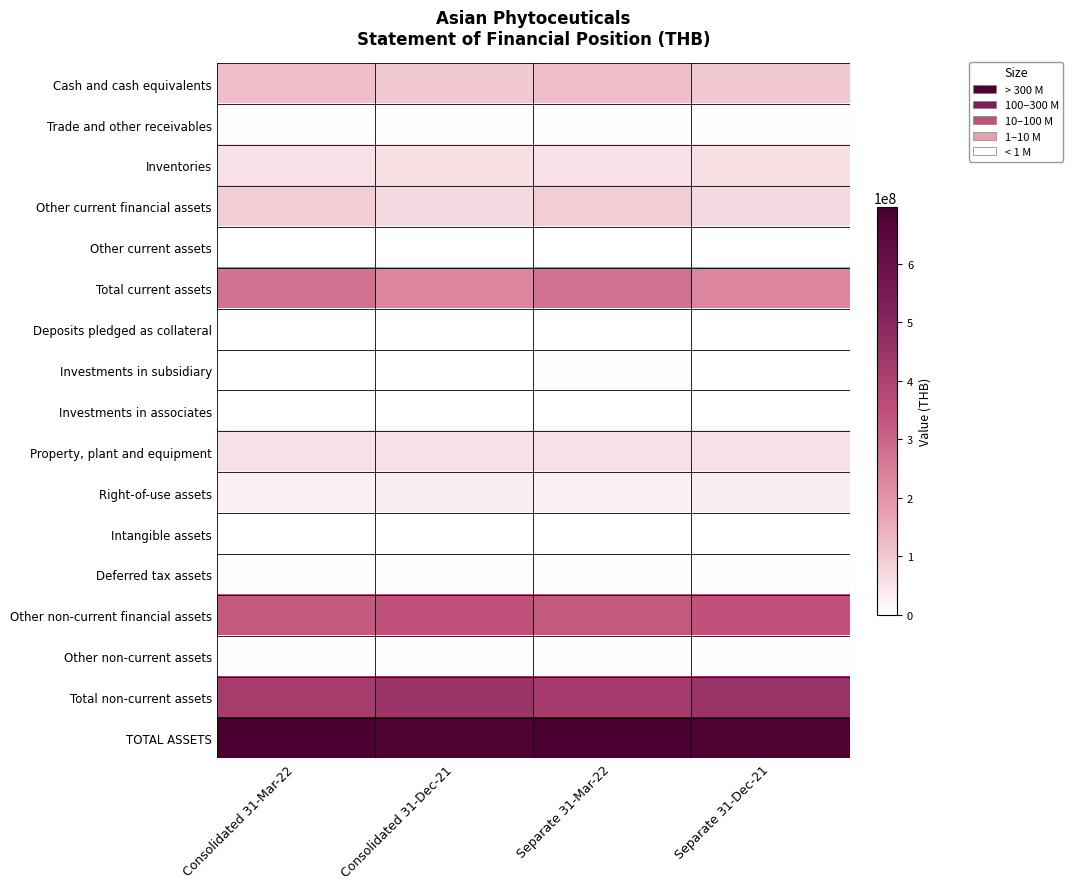

Reading left to right, extract all data points from this chart.

Cash and cash equivalents: Consolidated 31-Mar-22=118184911	Consolidated 31-Dec-21=98593152	Separate 31-Mar-22=117934911	Separate 31-Dec-21=98593152
Trade and other receivables: Consolidated 31-Mar-22=5677189	Consolidated 31-Dec-21=5279577	Separate 31-Mar-22=5677189	Separate 31-Dec-21=5279577
Inventories: Consolidated 31-Mar-22=57156424	Consolidated 31-Dec-21=58614249	Separate 31-Mar-22=57156424	Separate 31-Dec-21=58614249
Other current financial assets: Consolidated 31-Mar-22=91558283	Consolidated 31-Dec-21=68323294	Separate 31-Mar-22=91558283	Separate 31-Dec-21=68323294
Other current assets: Consolidated 31-Mar-22=444046	Consolidated 31-Dec-21=302224	Separate 31-Mar-22=444046	Separate 31-Dec-21=302224
Total current assets: Consolidated 31-Mar-22=273020853	Consolidated 31-Dec-21=231112496	Separate 31-Mar-22=272770853	Separate 31-Dec-21=231112496
Deposits pledged as collateral: Consolidated 31-Mar-22=528867	Consolidated 31-Dec-21=528867	Separate 31-Mar-22=528867	Separate 31-Dec-21=528867
Investments in subsidiary: Consolidated 31-Mar-22=0	Consolidated 31-Dec-21=0	Separate 31-Mar-22=2749990	Separate 31-Dec-21=0
Investments in associates: Consolidated 31-Mar-22=1960237	Consolidated 31-Dec-21=1815062	Separate 31-Mar-22=2249975	Separate 31-Dec-21=2249975
Property, plant and equipment: Consolidated 31-Mar-22=55216902	Consolidated 31-Dec-21=56832728	Separate 31-Mar-22=55216902	Separate 31-Dec-21=56832728
Right-of-use assets: Consolidated 31-Mar-22=25277723	Consolidated 31-Dec-21=34375275	Separate 31-Mar-22=25277723	Separate 31-Dec-21=34375275
Intangible assets: Consolidated 31-Mar-22=325460	Consolidated 31-Dec-21=356280	Separate 31-Mar-22=325460	Separate 31-Dec-21=356280
Deferred tax assets: Consolidated 31-Mar-22=5624032	Consolidated 31-Dec-21=5053219	Separate 31-Mar-22=5823992	Separate 31-Dec-21=5253179
Other non-current financial assets: Consolidated 31-Mar-22=328456106	Consolidated 31-Dec-21=344918297	Separate 31-Mar-22=328456106	Separate 31-Dec-21=344918297
Other non-current assets: Consolidated 31-Mar-22=4227384	Consolidated 31-Dec-21=5540657	Separate 31-Mar-22=4227384	Separate 31-Dec-21=5540657
Total non-current assets: Consolidated 31-Mar-22=421616711	Consolidated 31-Dec-21=449420385	Separate 31-Mar-22=424856399	Separate 31-Dec-21=450055258
TOTAL ASSETS: Consolidated 31-Mar-22=694637564	Consolidated 31-Dec-21=680532881	Separate 31-Mar-22=697627252	Separate 31-Dec-21=681167754